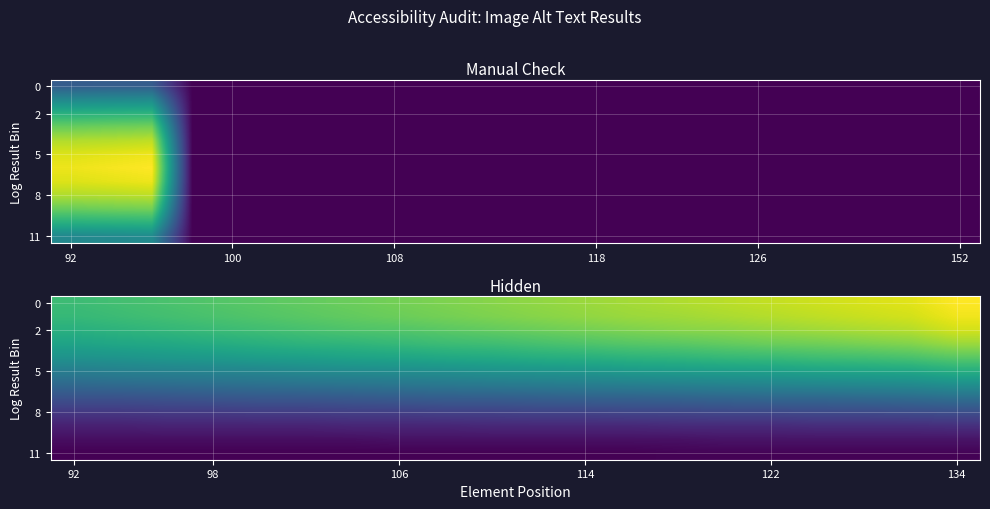

What is the difference between the highest and lowest values at 122?

120